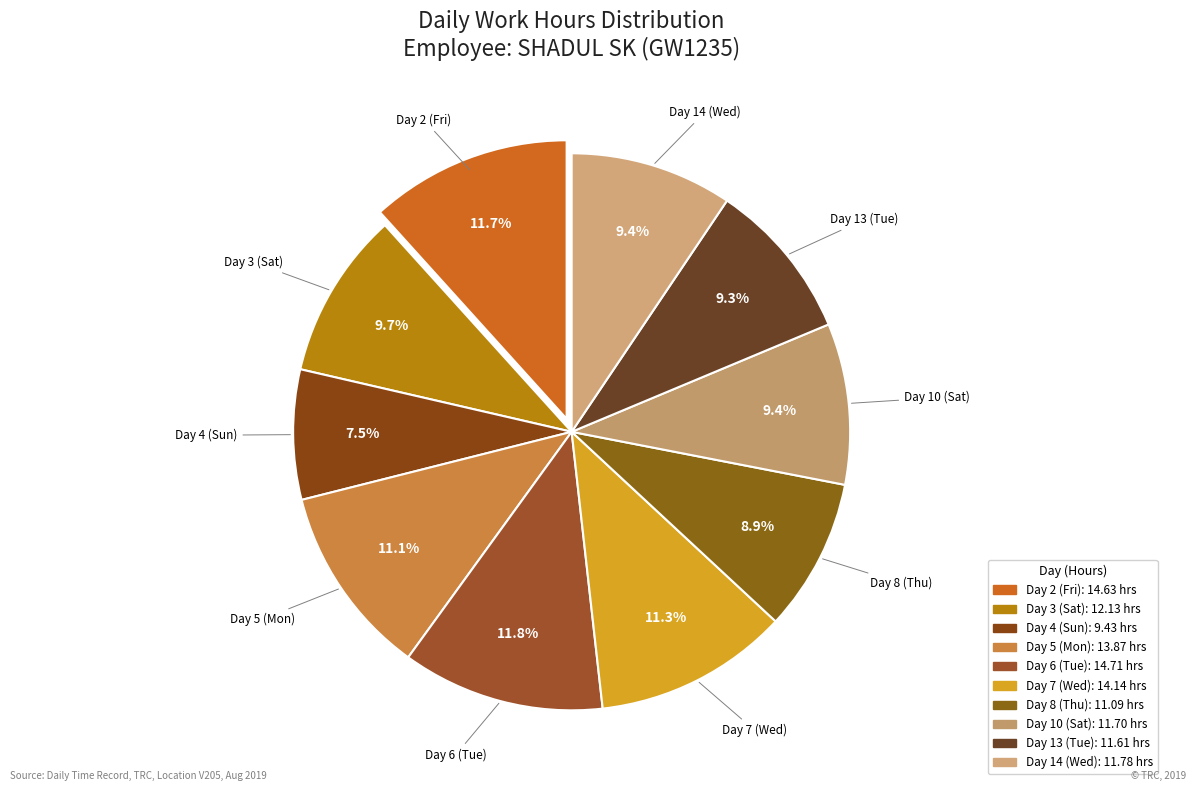

Is it true that Day 4 (Sun) is 17% of the pie?

False